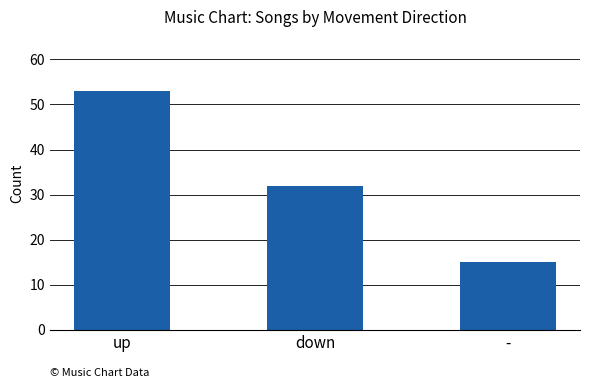

At which category does the chart reach its minimum across all series?

-